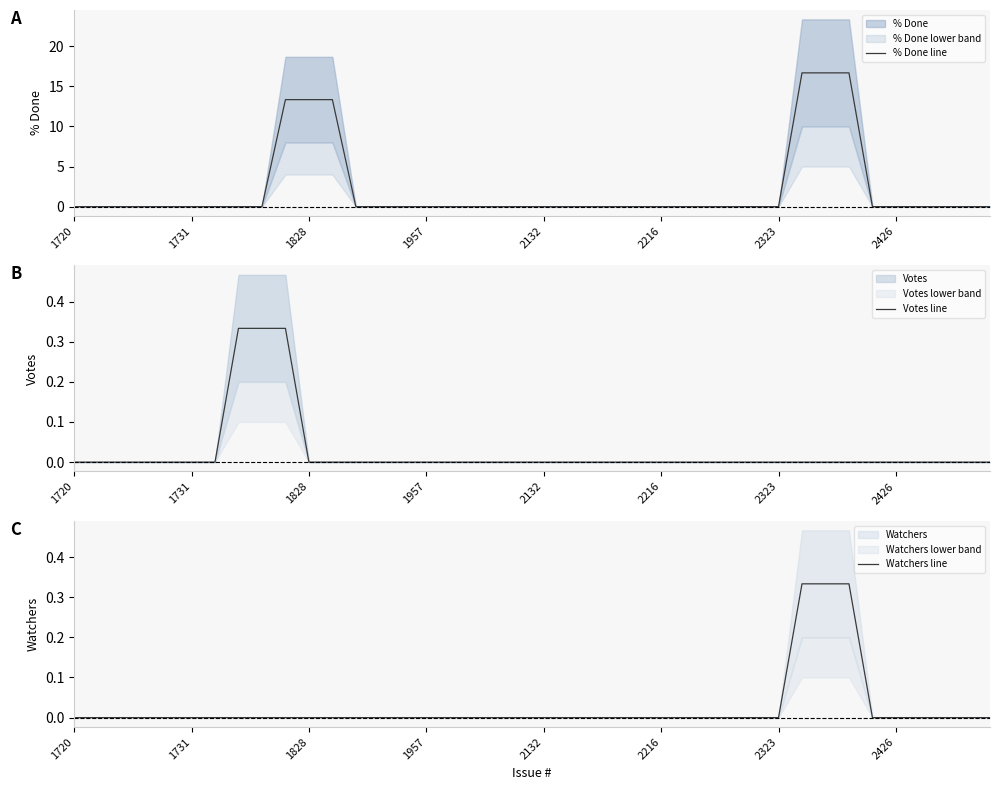

Does the chart have visible grid lines?

No